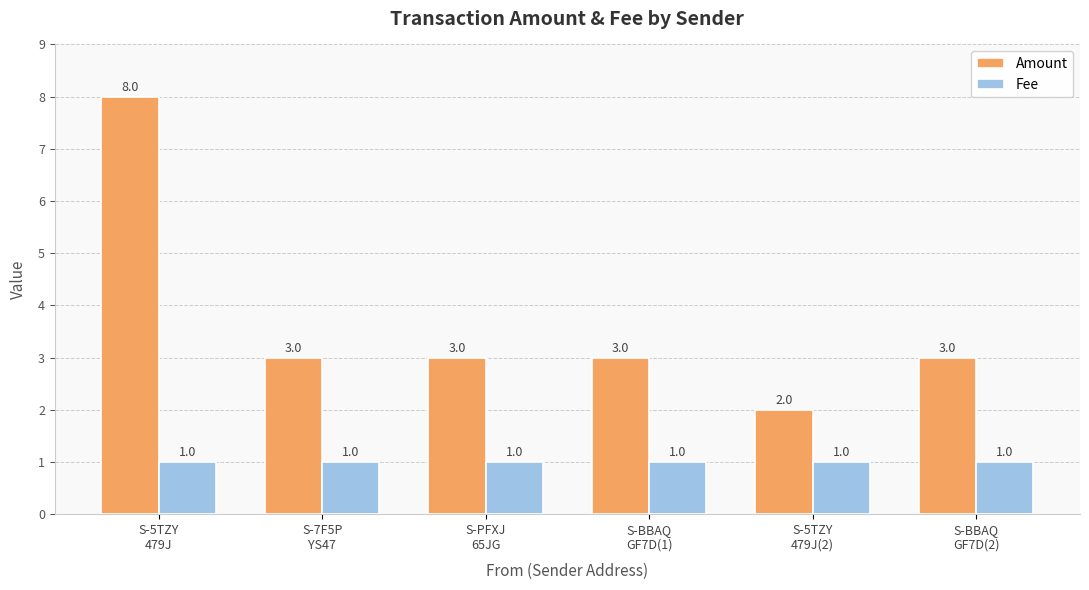

How many groups of bars are there?

6